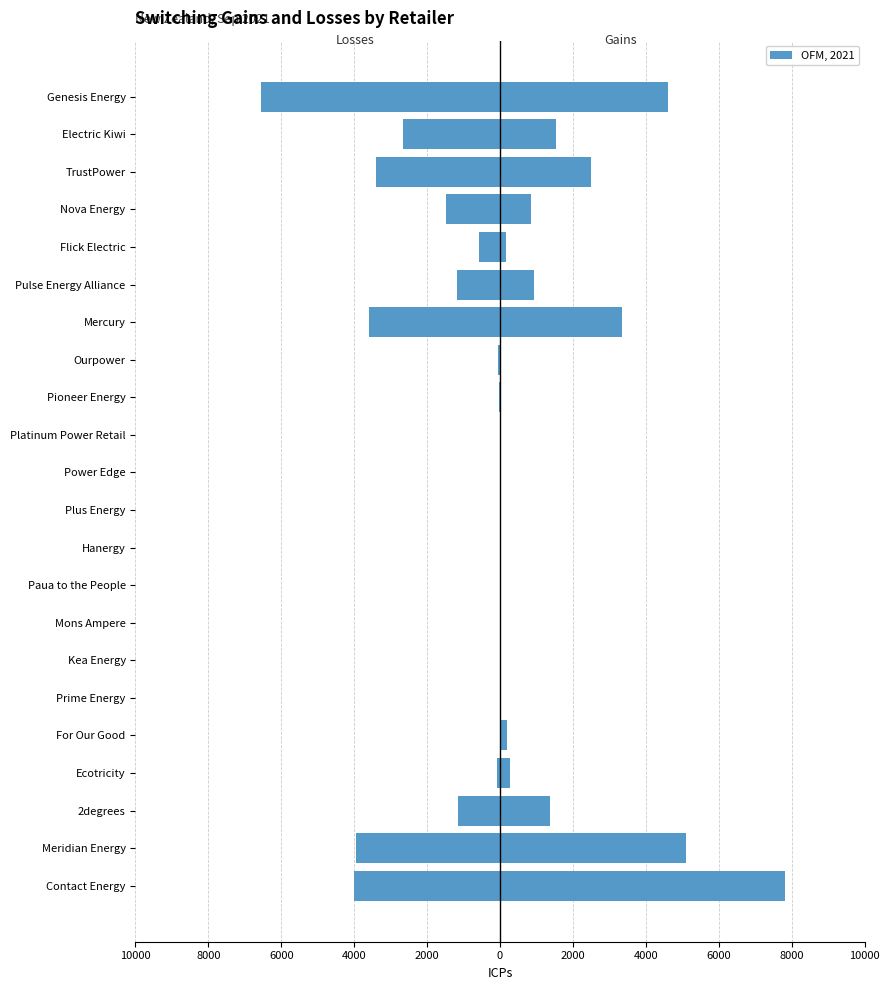

What is the lowest value of the Losses (ICPs) series?

-6558